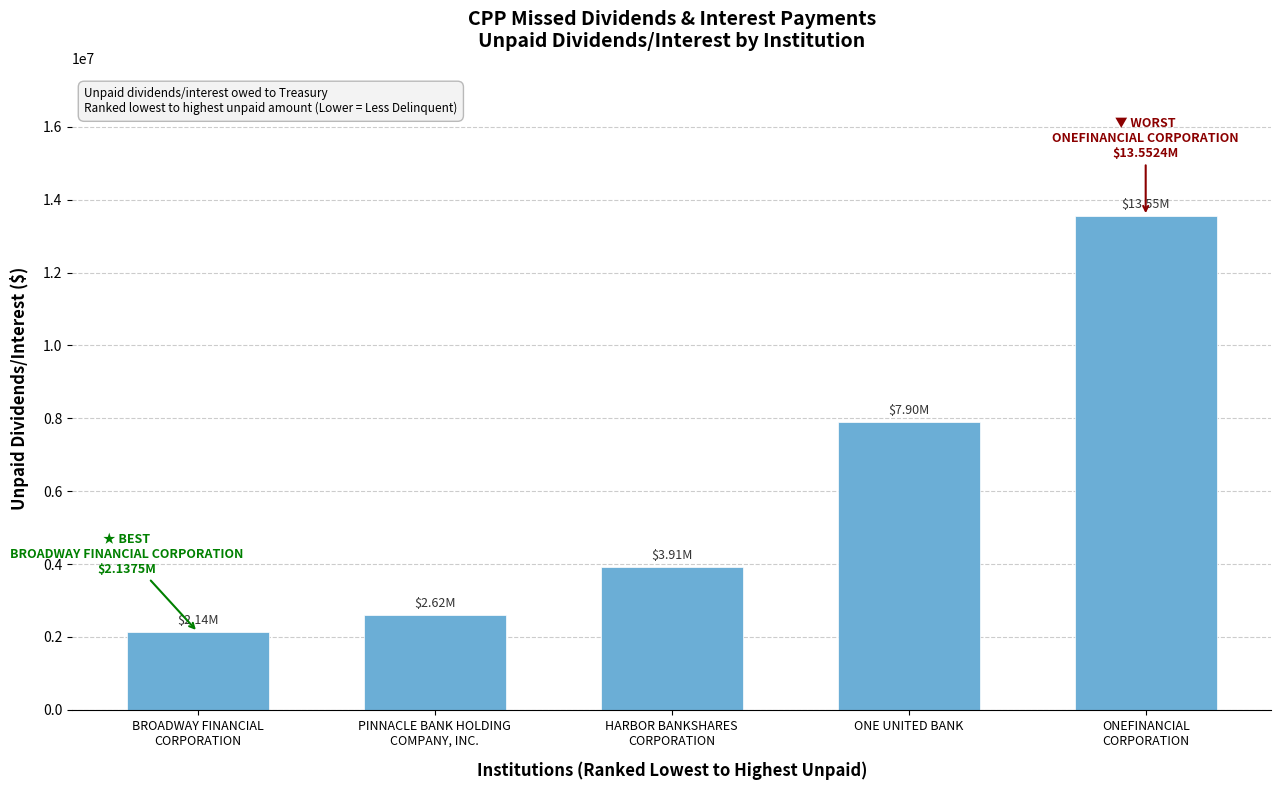

Reading right to left, what are all the values shown in this chart?

ONEFINANCIAL
CORPORATION=13552384.2	ONE UNITED BANK=7901265.0	HARBOR BANKSHARES
CORPORATION=3910000.0	PINNACLE BANK HOLDING
COMPANY, INC.=2615520.0	BROADWAY FINANCIAL
CORPORATION=2137500.0